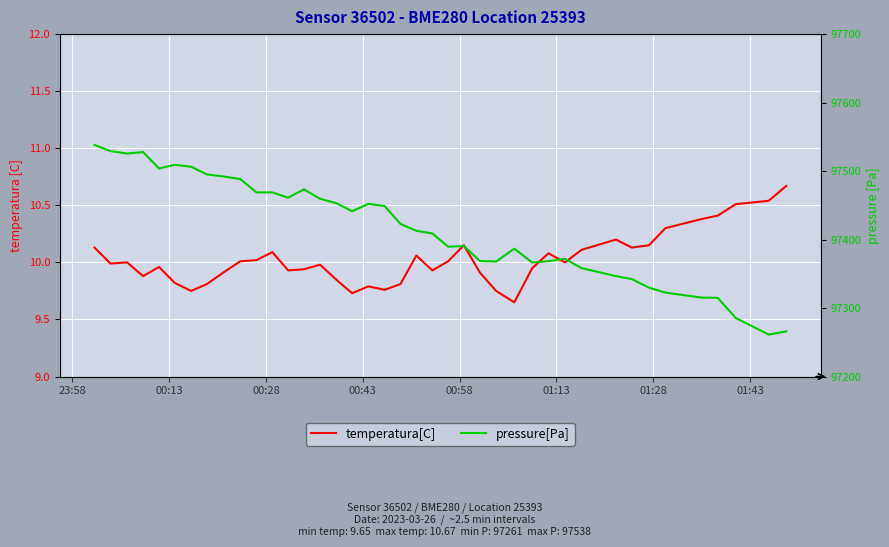

What is the lowest value of the pressure[Pa] series?

97261.3